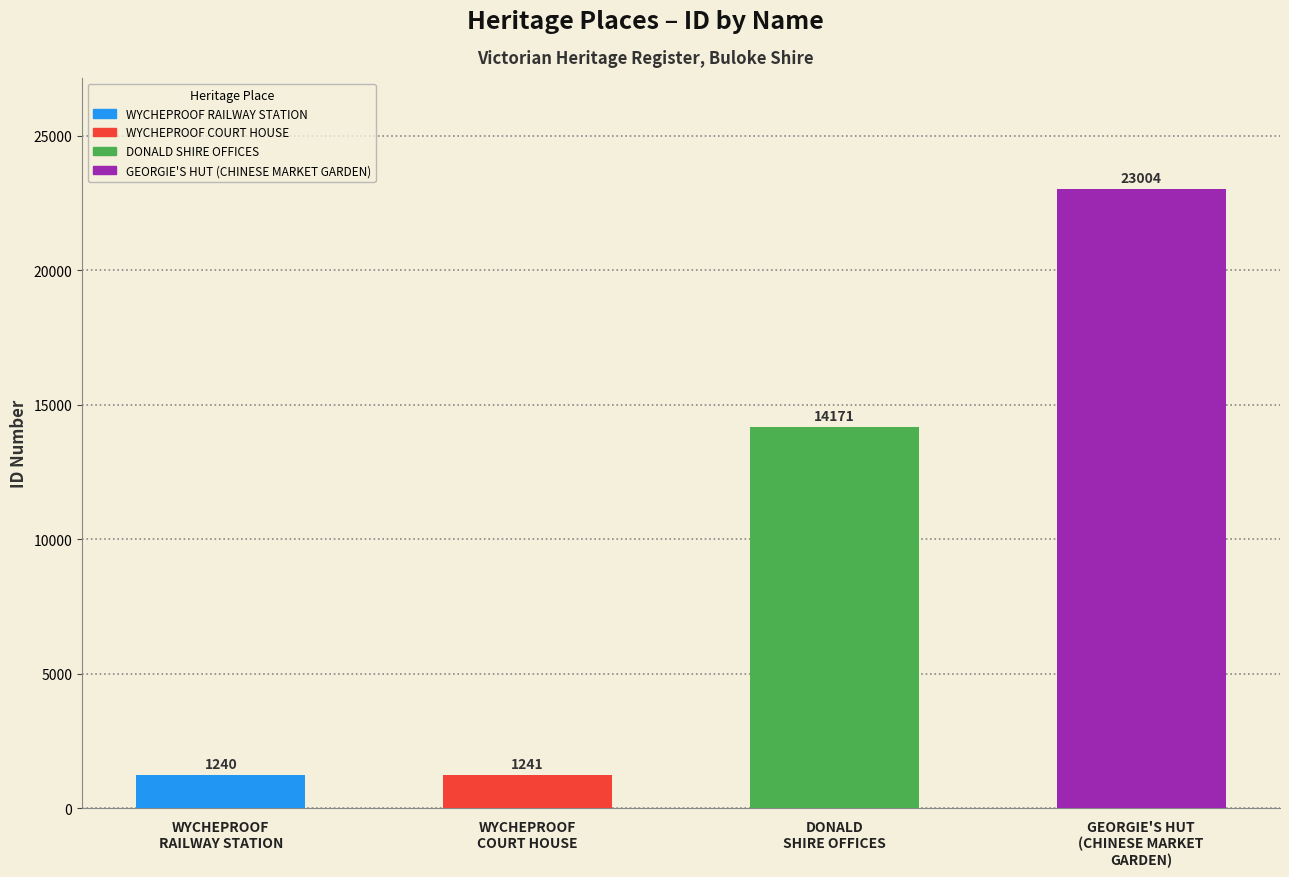

Rank the categories by value from lowest to highest.

WYCHEPROOF RAILWAY STATION, WYCHEPROOF COURT HOUSE, DONALD SHIRE OFFICES, GEORGIE'S HUT (CHINESE MARKET GARDEN)